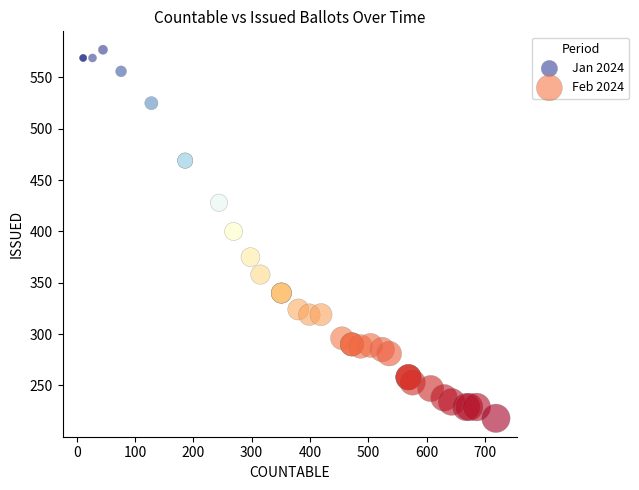

Which series has the largest Y range (max minus min)?

Jan 2024